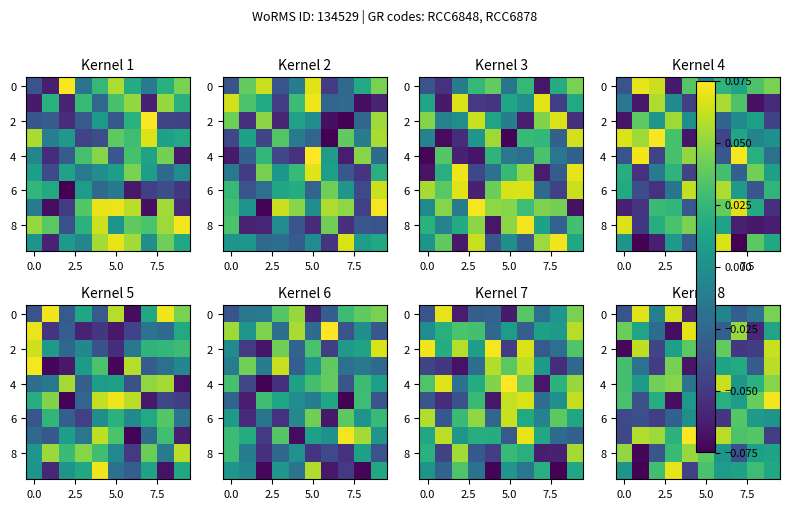

Which has a higher value, 6 or 9?

9